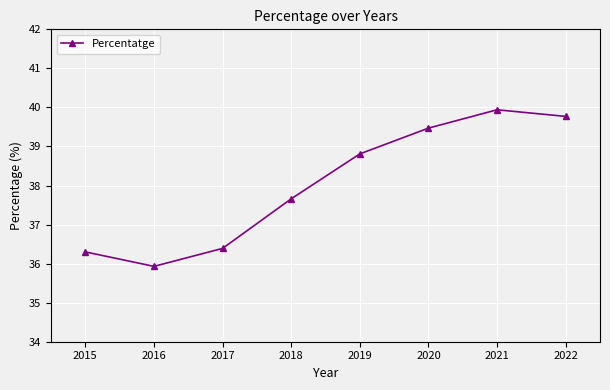

How many points are higher than both their immediate neighbors (excluding endpoints)?

1